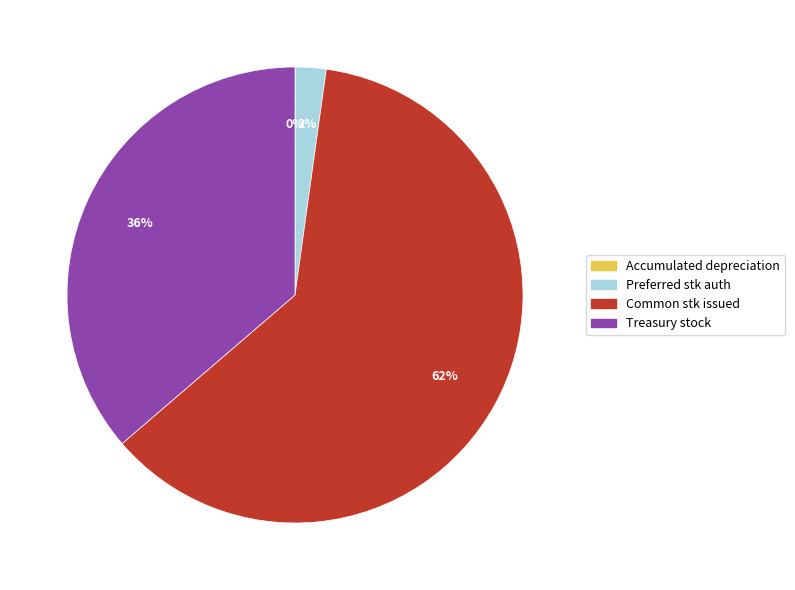

Which category has the biggest portion of the pie?

Common stk issued